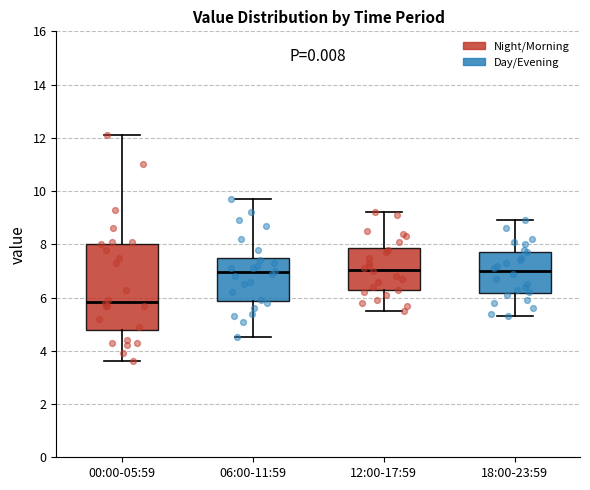

Reading left to right, read every box against the y-axis: the position of its median line, the range the box covers, and the ends of its whiskers. The values are not printed on the chart, so give them approximately, as read against the axis.

00:00-05:59: median 5.8, box 4.8 to 8.0, whiskers 3.6 to 12.2
06:00-11:59: median 7.0, box 5.8 to 7.6, whiskers 4.6 to 9.8
12:00-17:59: median 7.0, box 6.2 to 7.8, whiskers 5.6 to 9.2
18:00-23:59: median 7.0, box 6.2 to 7.8, whiskers 5.4 to 9.0